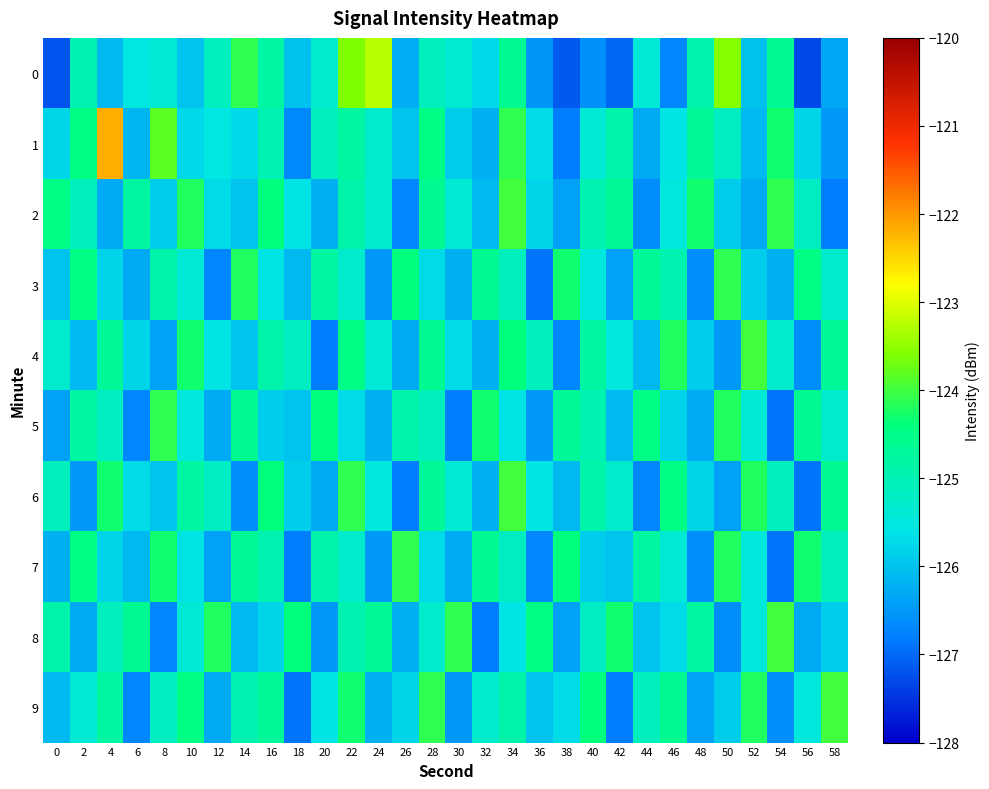

What is the maximum value shown in the chart?

-122.2